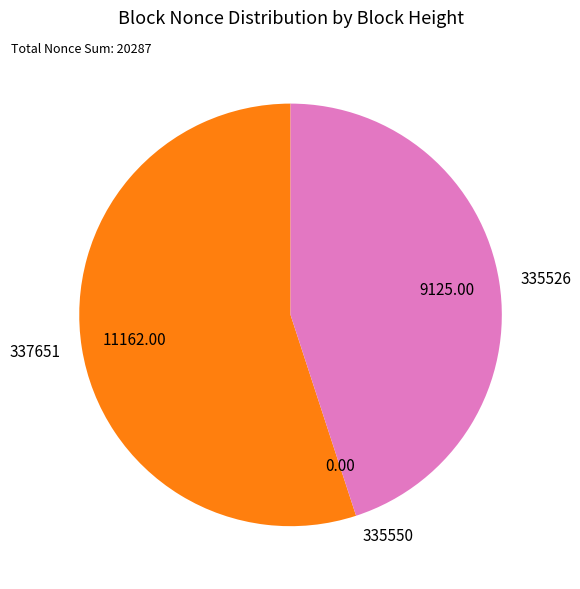

What is the ratio of the value at 337651 to the value at 335526?

1.2